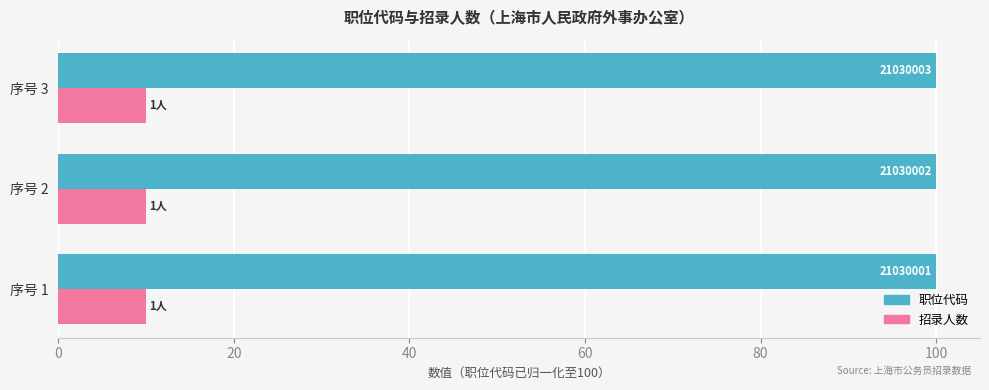

List the series in order of their peak value, highest first.

职位代码, 招录人数